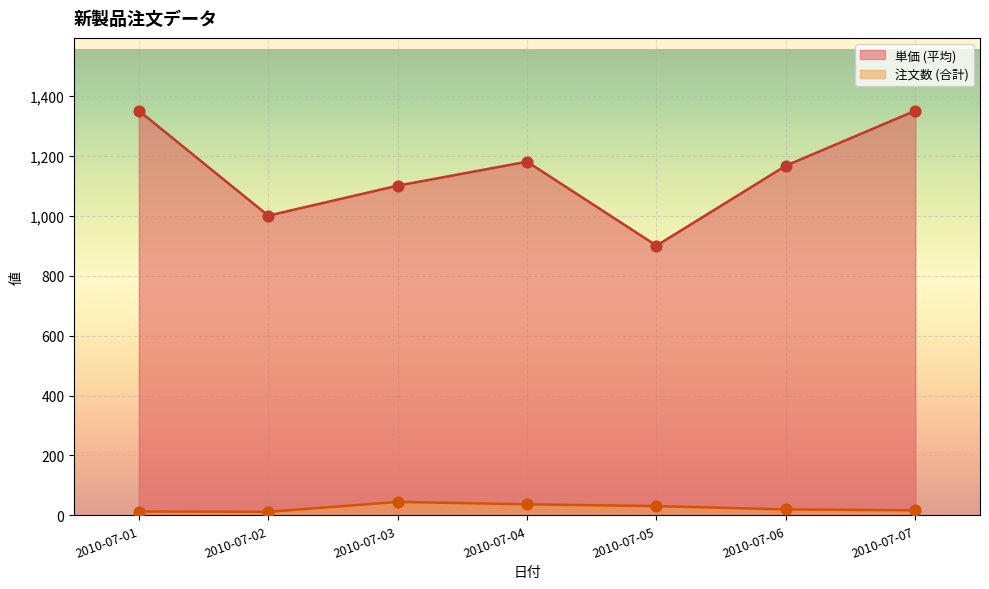

Is the value of 注文数 at 2010-07-01 greater than the value of 単価 at 2010-07-07?

No